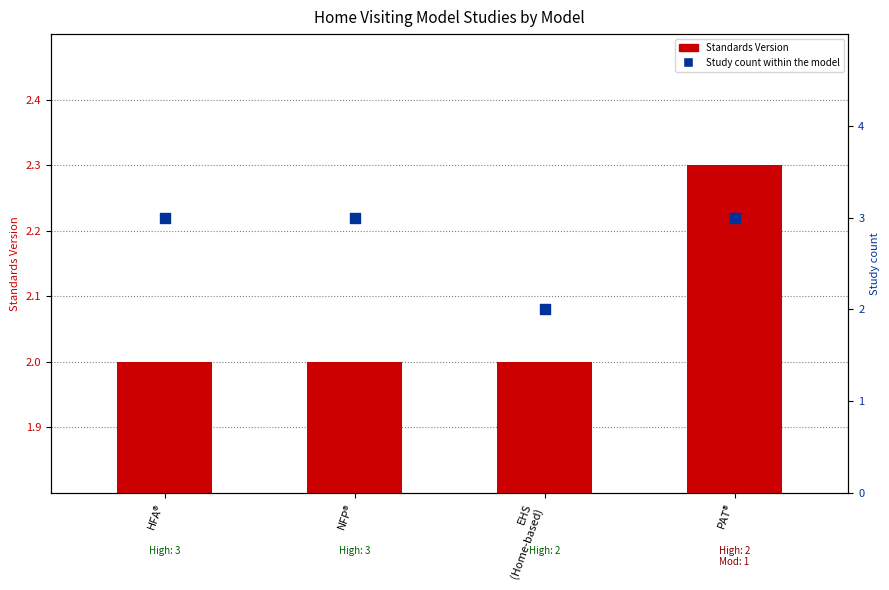

What is the total value across all series at NFP®?

5.0